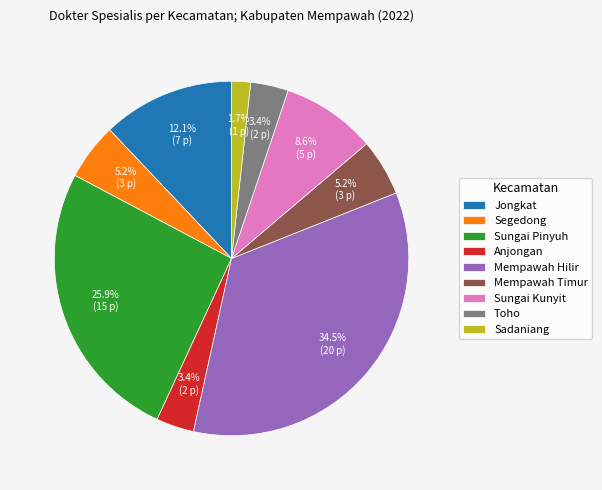

How many slices are in this pie chart?

9